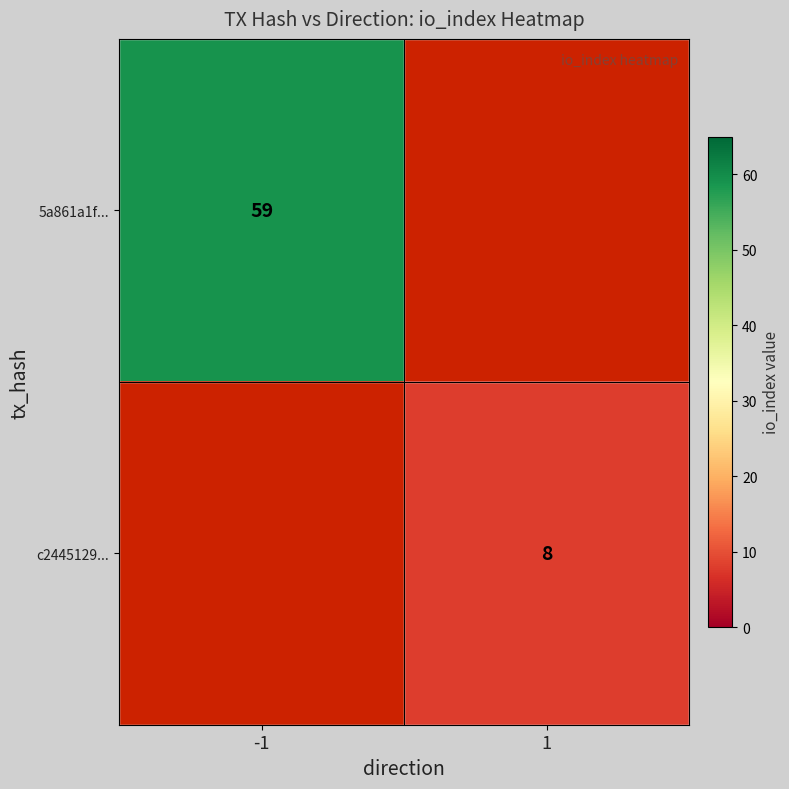

True or false: 5a861a1f... has a value of 31 at -1.

False